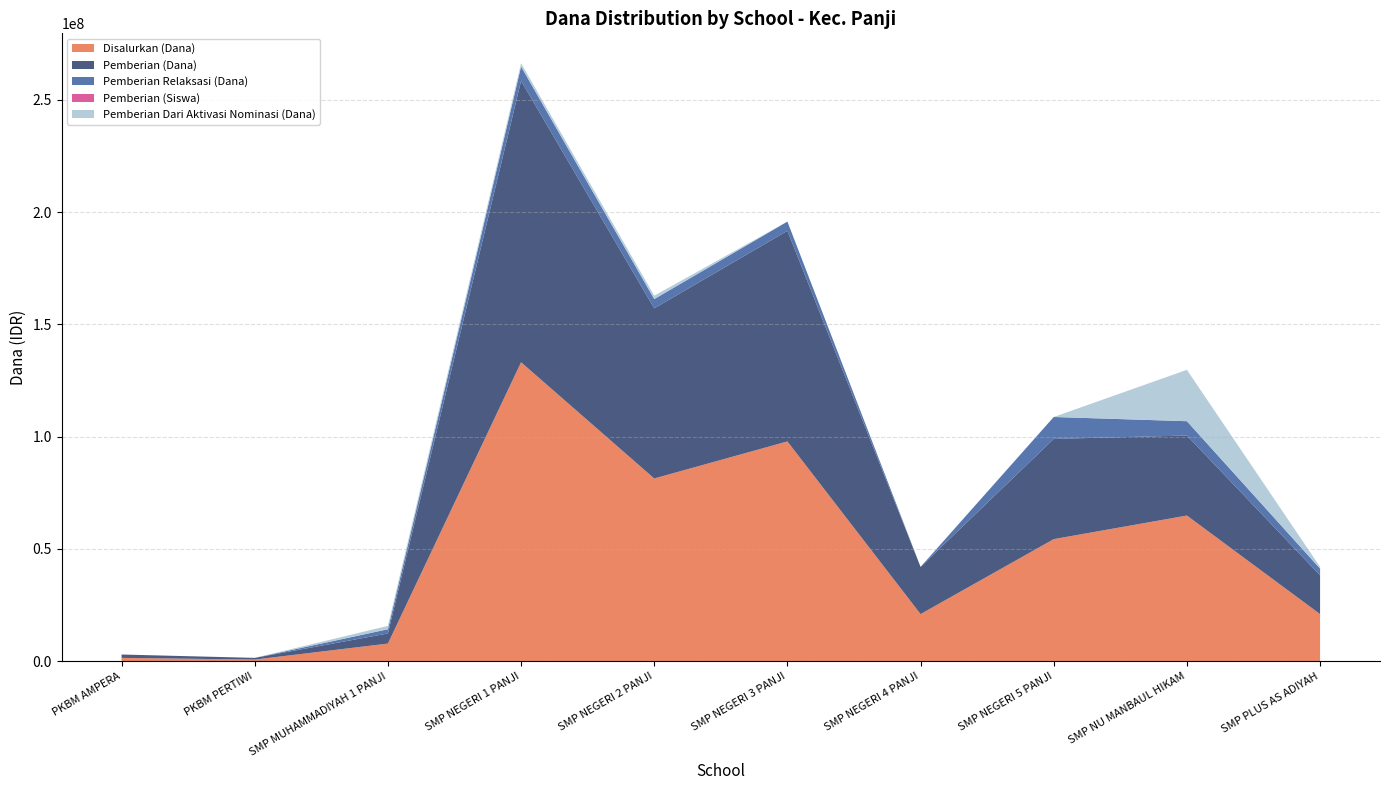

Reading right to left, transcribe all the data shown in this chart.

Disalurkan (Dana): SMP PLUS AS ADIYAH=21000000	SMP NU MANBAUL HIKAM=64875000	SMP NEGERI 5 PANJI=54375000	SMP NEGERI 4 PANJI=21000000	SMP NEGERI 3 PANJI=97875000	SMP NEGERI 2 PANJI=81375000	SMP NEGERI 1 PANJI=133125000	SMP MUHAMMADIYAH 1 PANJI=7875000	PKBM PERTIWI=750000	PKBM AMPERA=1500000
Pemberian (Dana): SMP PLUS AS ADIYAH=17250000	SMP NU MANBAUL HIKAM=35625000	SMP NEGERI 5 PANJI=44625000	SMP NEGERI 4 PANJI=21000000	SMP NEGERI 3 PANJI=93750000	SMP NEGERI 2 PANJI=75750000	SMP NEGERI 1 PANJI=125250000	SMP MUHAMMADIYAH 1 PANJI=4500000	PKBM PERTIWI=750000	PKBM AMPERA=1500000
Pemberian Relaksasi (Dana): SMP PLUS AS ADIYAH=3000000	SMP NU MANBAUL HIKAM=6375000	SMP NEGERI 5 PANJI=9750000	SMP NEGERI 4 PANJI=0	SMP NEGERI 3 PANJI=4125000	SMP NEGERI 2 PANJI=4125000	SMP NEGERI 1 PANJI=6375000	SMP MUHAMMADIYAH 1 PANJI=1875000	PKBM PERTIWI=0	PKBM AMPERA=0
Pemberian (Siswa): SMP PLUS AS ADIYAH=27	SMP NU MANBAUL HIKAM=64	SMP NEGERI 5 PANJI=74	SMP NEGERI 4 PANJI=38	SMP NEGERI 3 PANJI=162	SMP NEGERI 2 PANJI=134	SMP NEGERI 1 PANJI=219	SMP MUHAMMADIYAH 1 PANJI=8	PKBM PERTIWI=1	PKBM AMPERA=3
Pemberian Dari Aktivasi Nominasi (Dana): SMP PLUS AS ADIYAH=750000	SMP NU MANBAUL HIKAM=22875000	SMP NEGERI 5 PANJI=0	SMP NEGERI 4 PANJI=0	SMP NEGERI 3 PANJI=0	SMP NEGERI 2 PANJI=1500000	SMP NEGERI 1 PANJI=1500000	SMP MUHAMMADIYAH 1 PANJI=1500000	PKBM PERTIWI=0	PKBM AMPERA=0